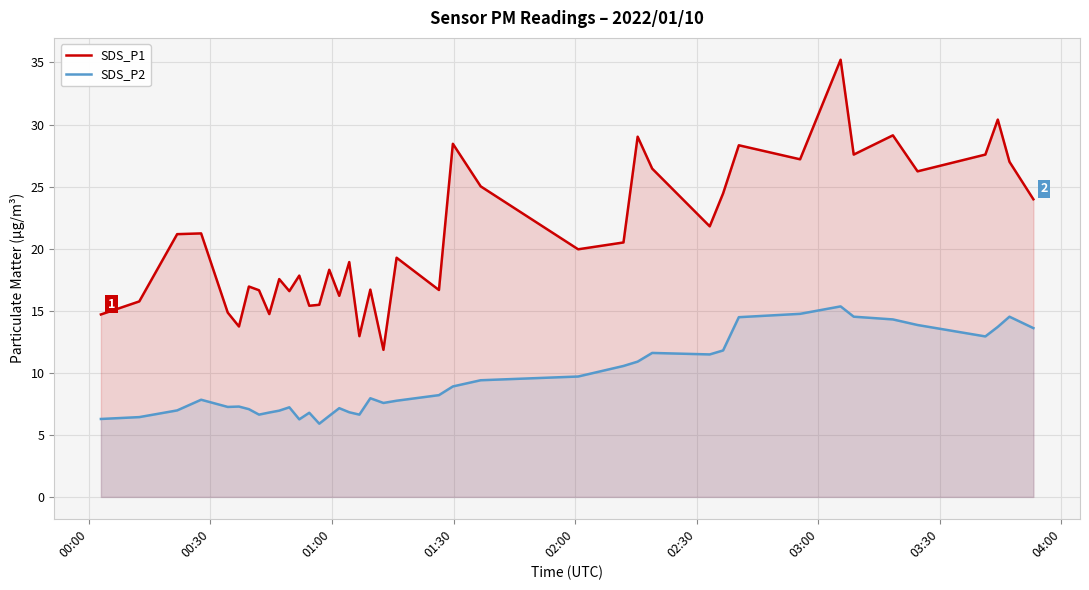

Which series has the widest spread of values?

SDS_P1